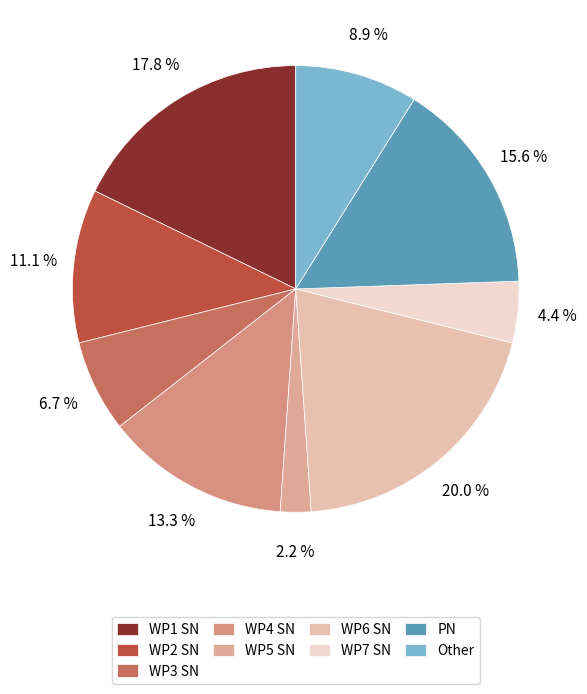

To the nearest percent, what is the average slice percentage?

11%